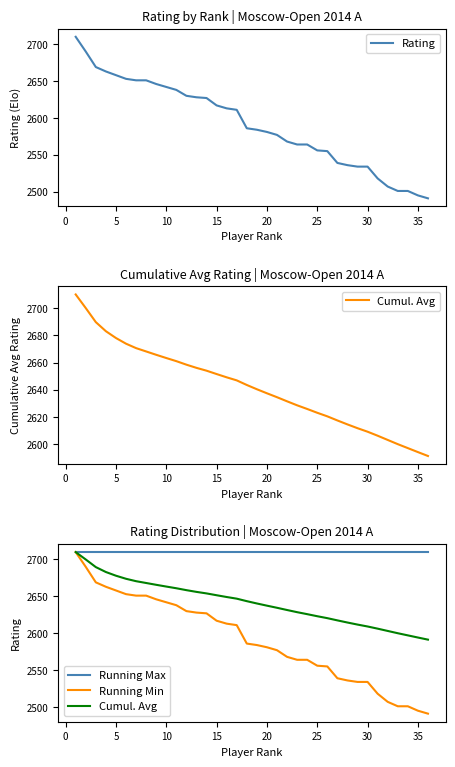

The value of Cumul. Avg at 11 is 4638.5. True or false?

False